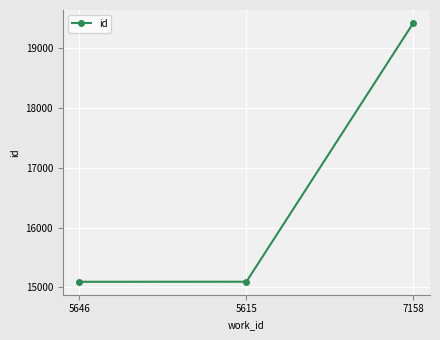

Between 5615 and 7158, which is larger?

7158